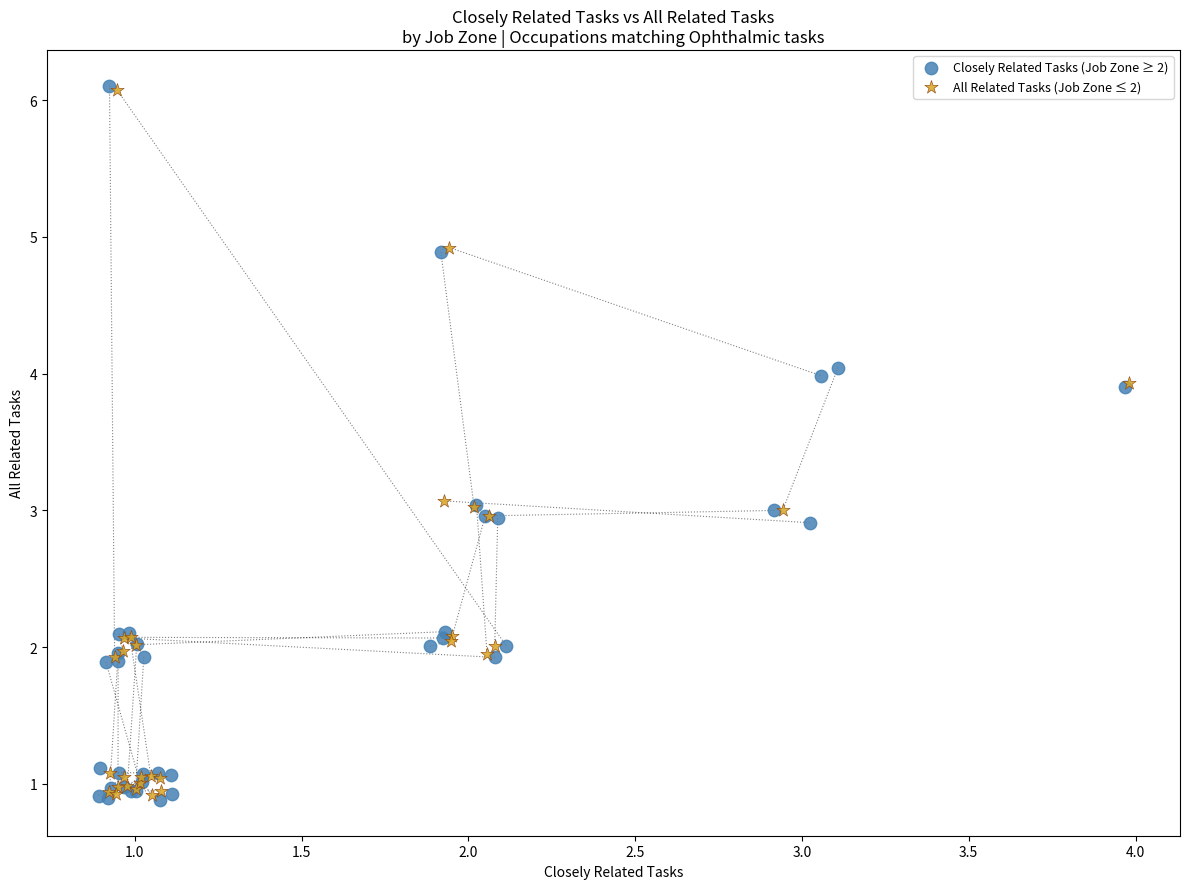

What are all the series names shown in the legend?

Closely Related Tasks (Job Zone ≥ 2), All Related Tasks (Job Zone ≤ 2)